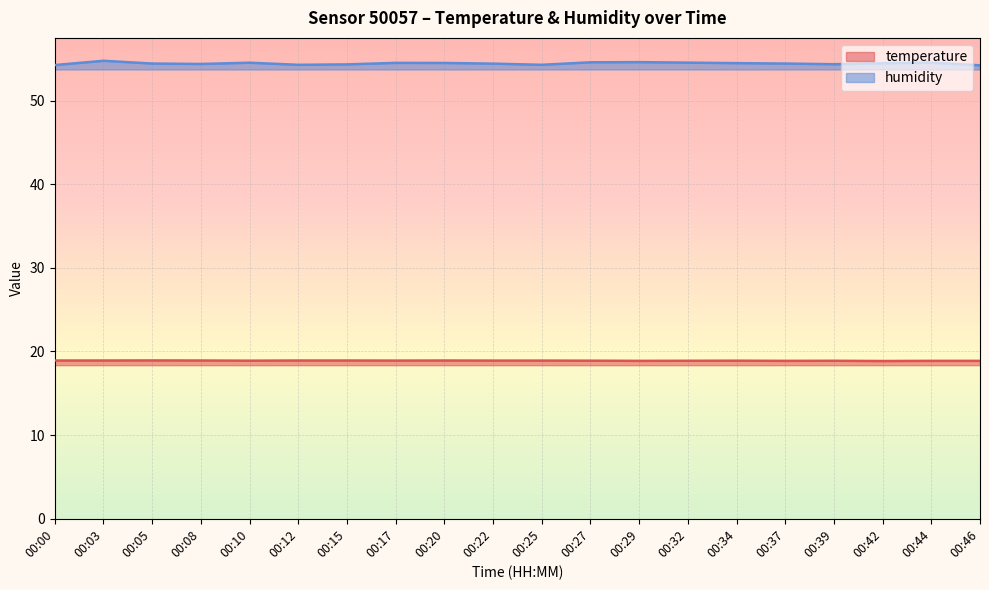

Which category has the lowest value across all series?

00:42